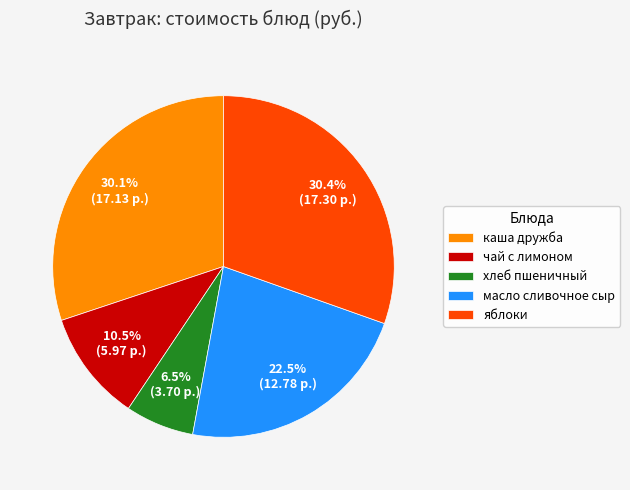

Does яблоки represent more than half of the total?

No